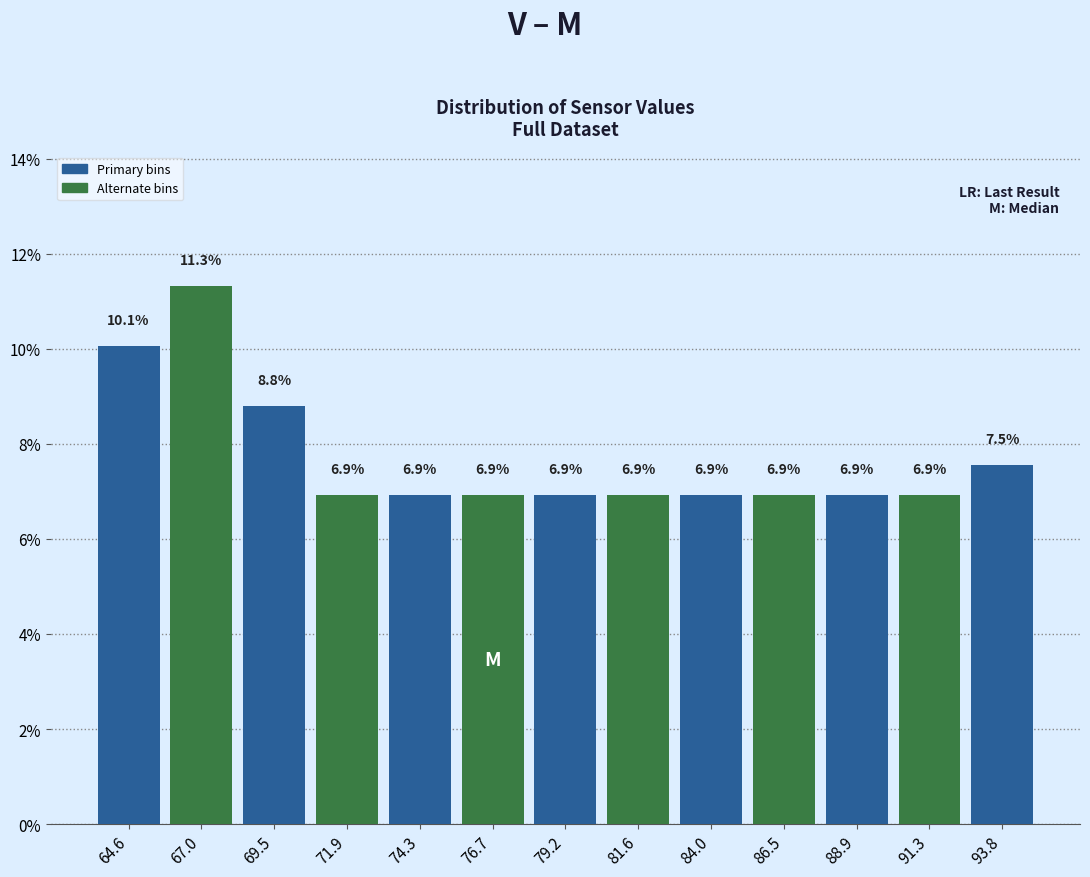

How tall is the bar that spans 85.5 to 87.5 on the x-axis? The bar edges are not printed on the chart, so give them approximately, as read against the axis.

6.9